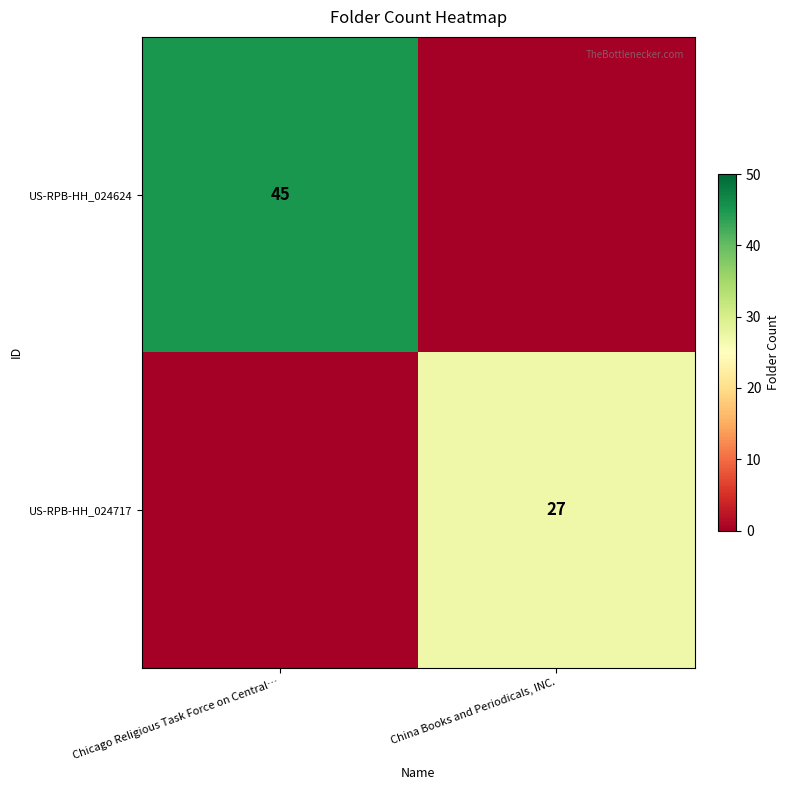

The US-RPB-HH_024717 series shows 12 at China Books and Periodicals, INC.. True or false?

False